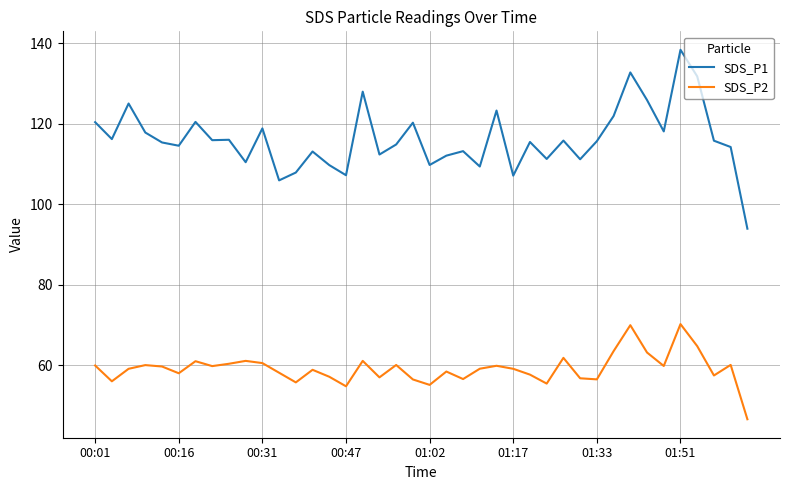

Rank the series by their maximum value, from highest to lowest.

SDS_P1, SDS_P2